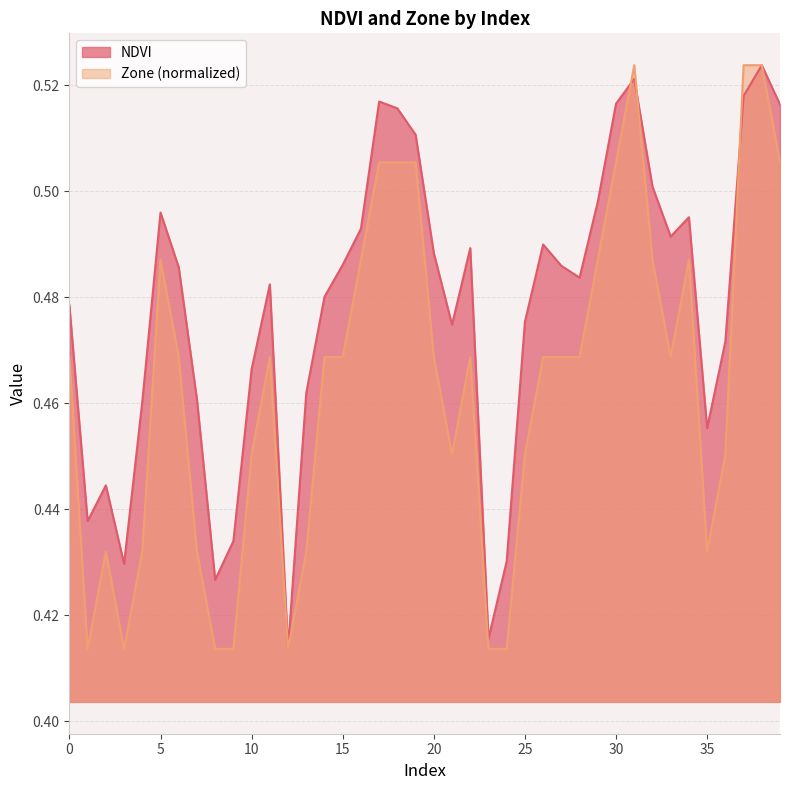

The Zone series shows 0.5 at 36. True or false?

True